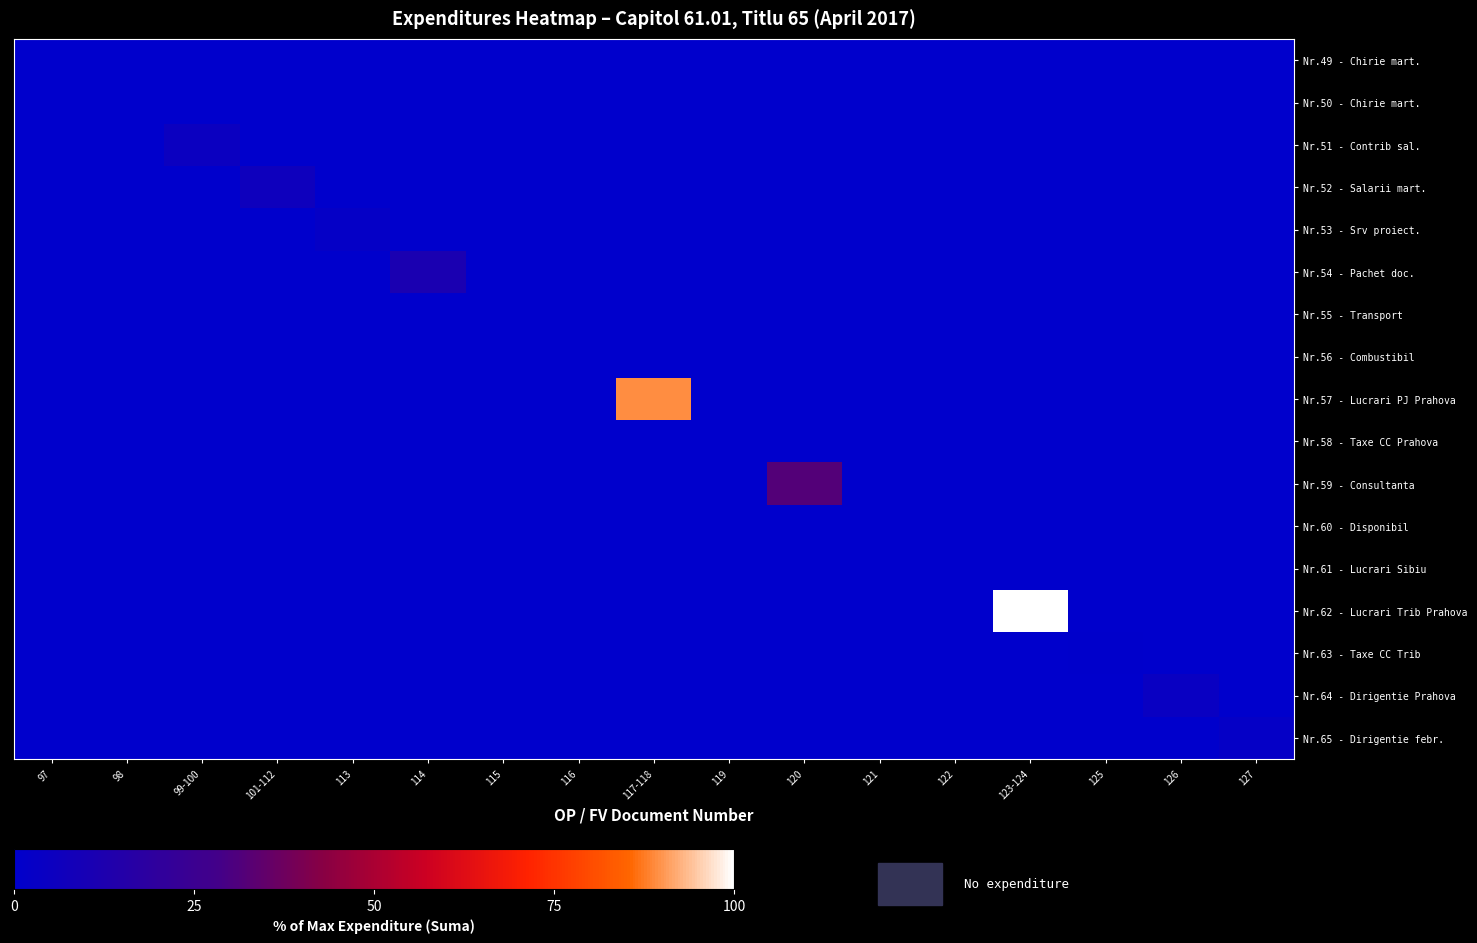

Count the number of data series in this chart.

17